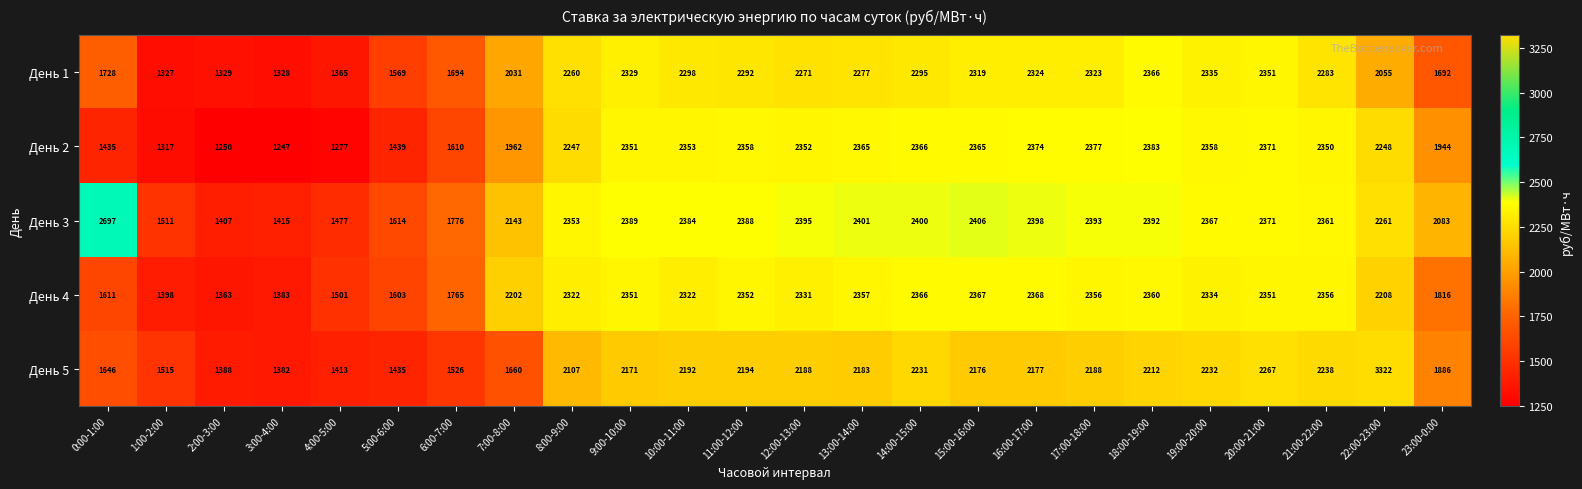

How many categories are shown in the chart?

24